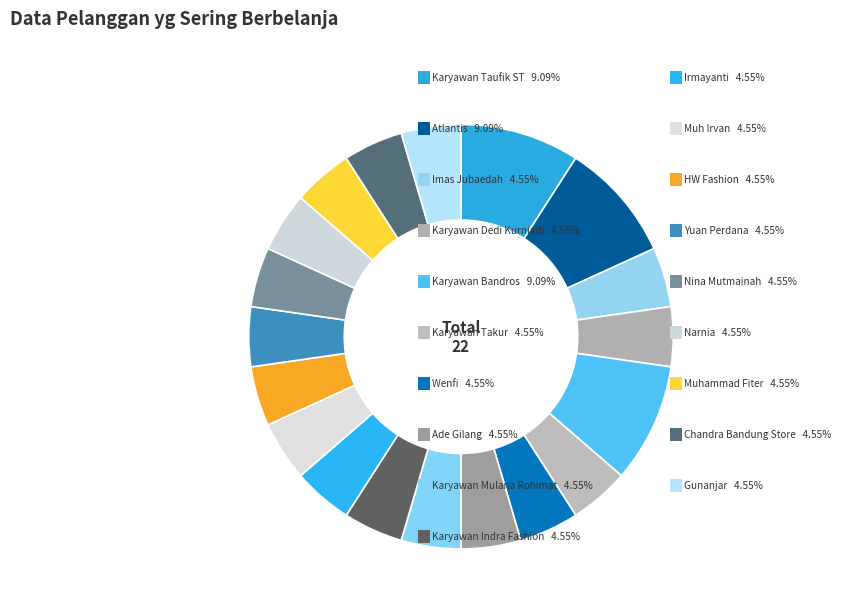

Which slice is the smallest?

Imas Jubaedah